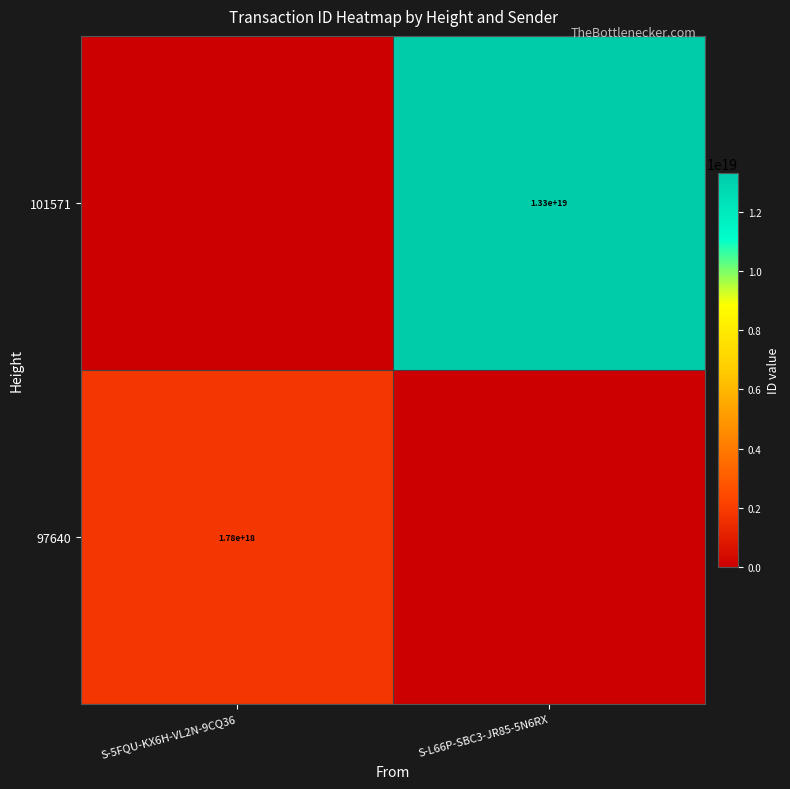

The value of 101571 at S-L66P-SBC3-JR85-5N6RX is 18695300940647624704. True or false?

False